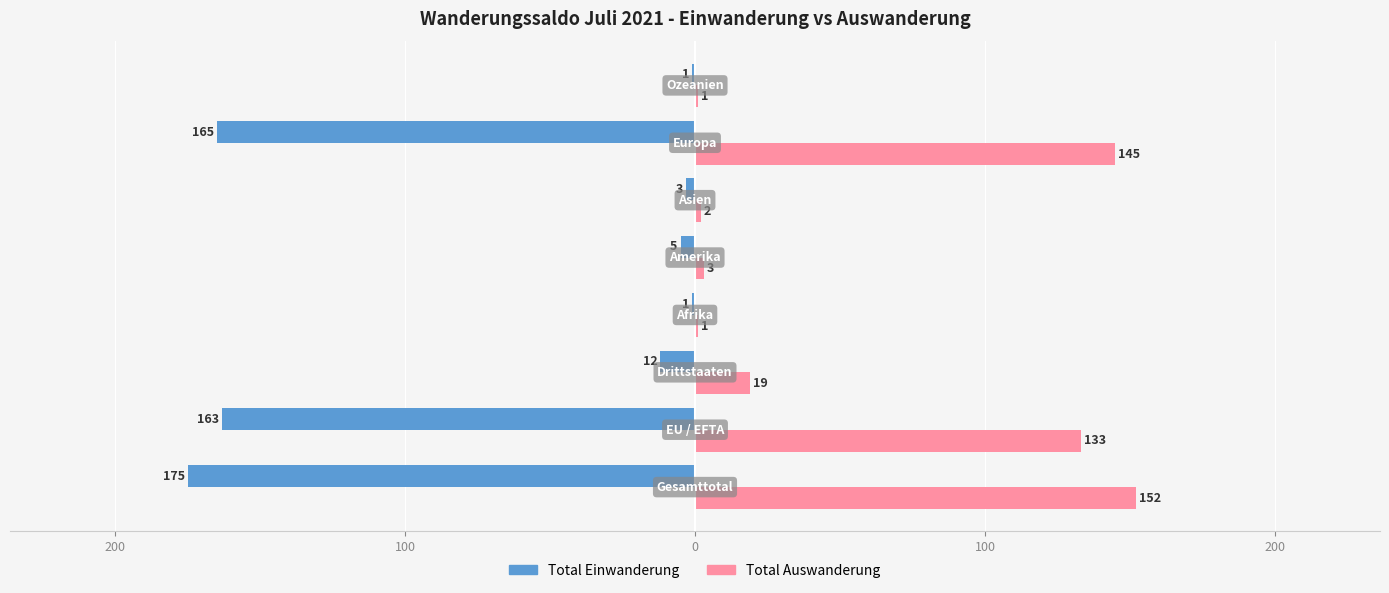

What are all the series names shown in the legend?

Total Einwanderung, Total Auswanderung